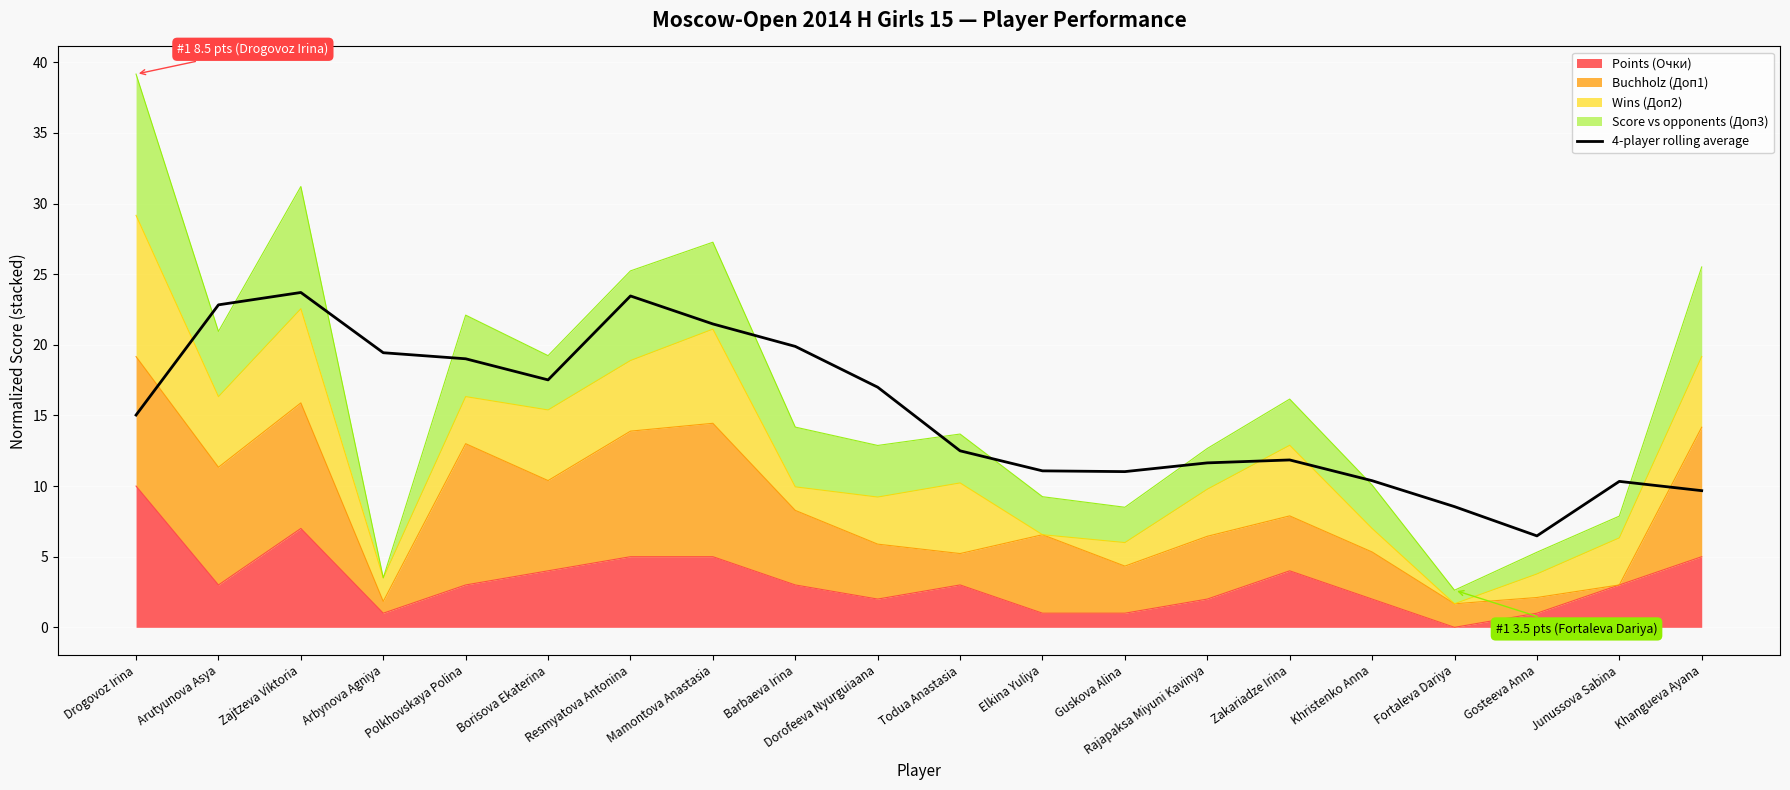

What is the minimum value shown in the chart?

6.5